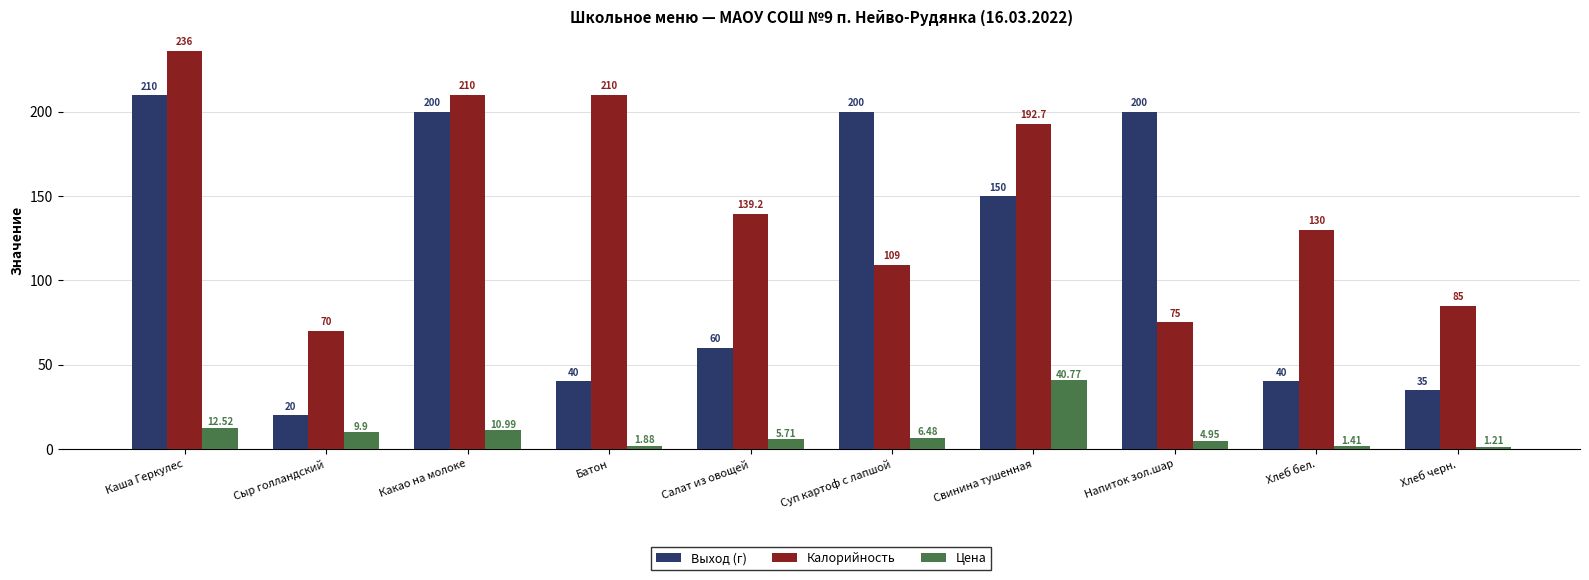

The Калорийность series shows 199.5 at Хлеб бел.. True or false?

False